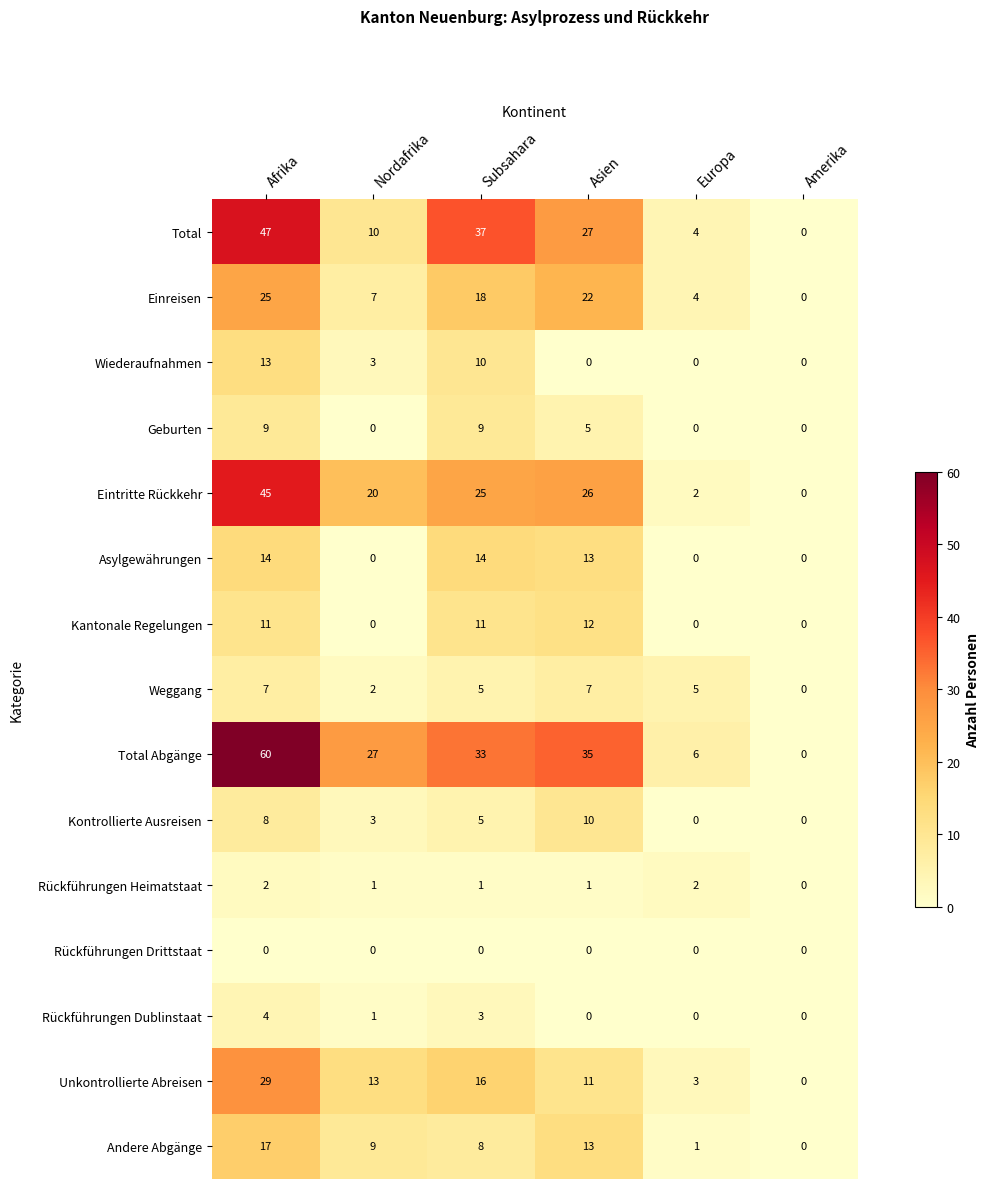

Which series has the largest range (max minus min)?

Total Abgänge